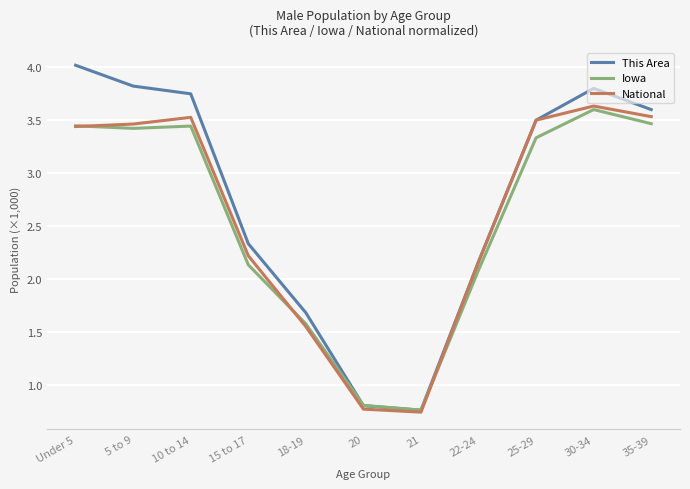

What is the total value across all series at 10 to 14?

10.7